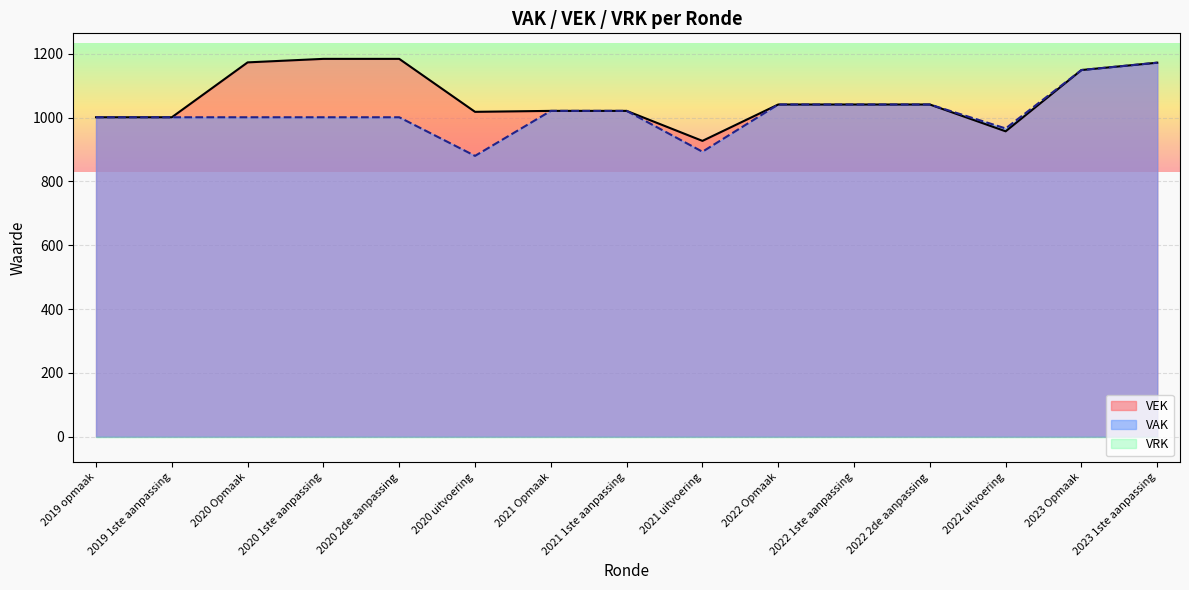

What is the sum of all VEK values?

15931